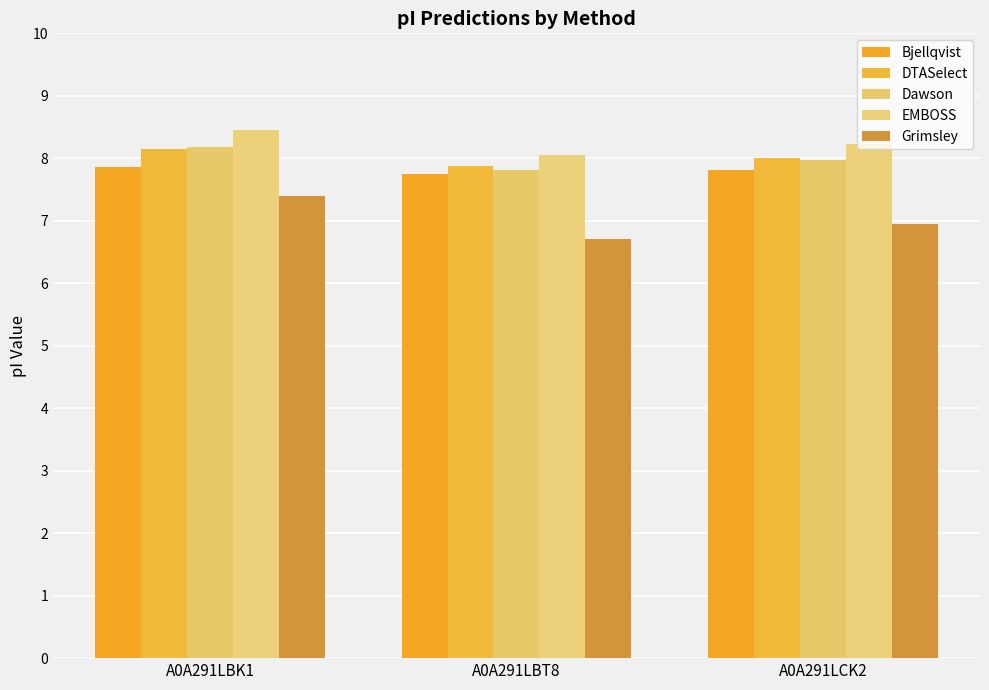

What is the label of the 1st bar from the right?

A0A291LCK2